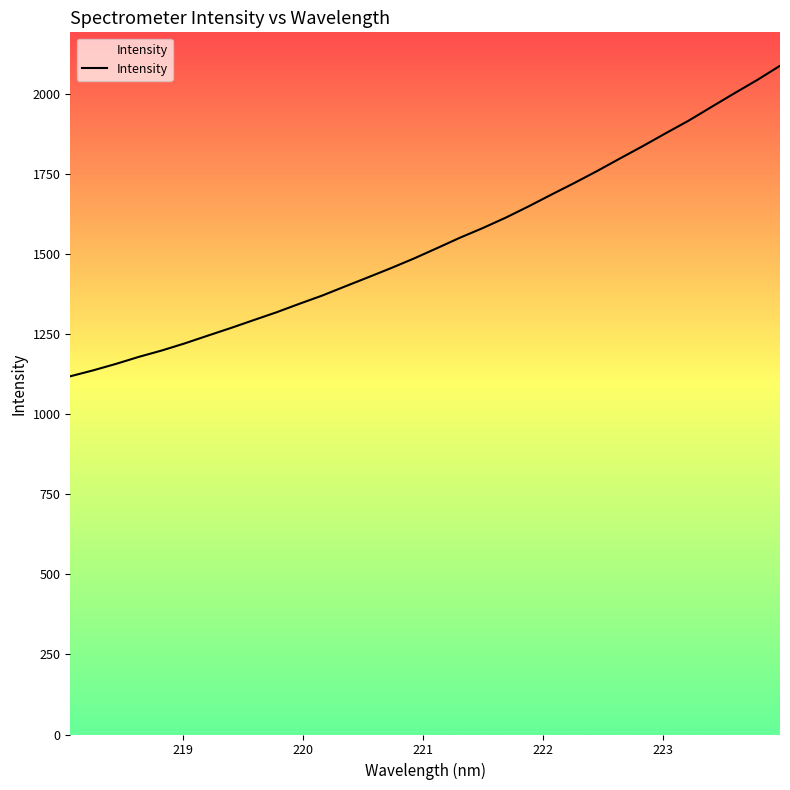

What is the smallest value displayed?

1118.6